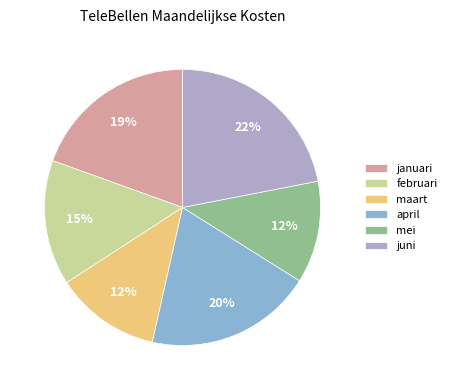

How many slices are in this pie chart?

6